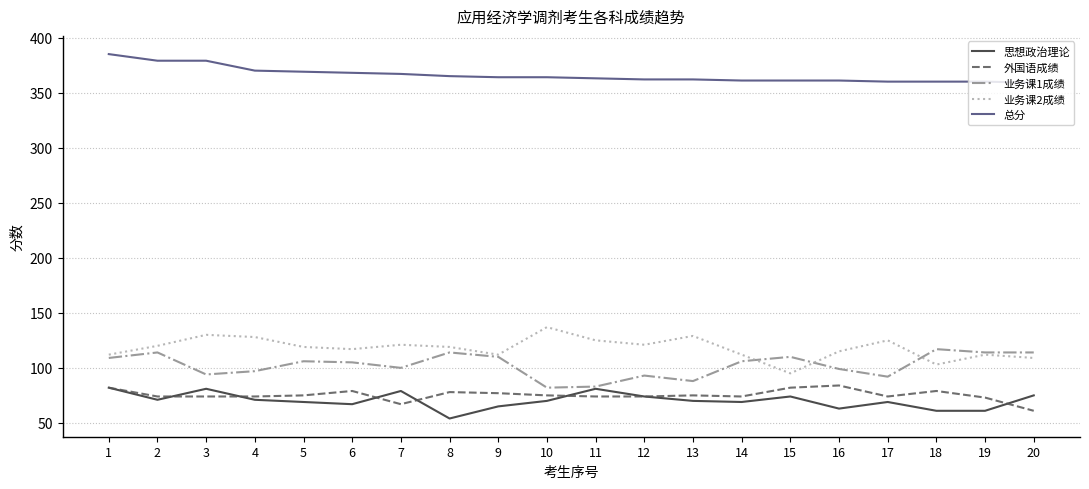

What is the approximate value of 思想政治理论 at 7, to the nearest 10?

80